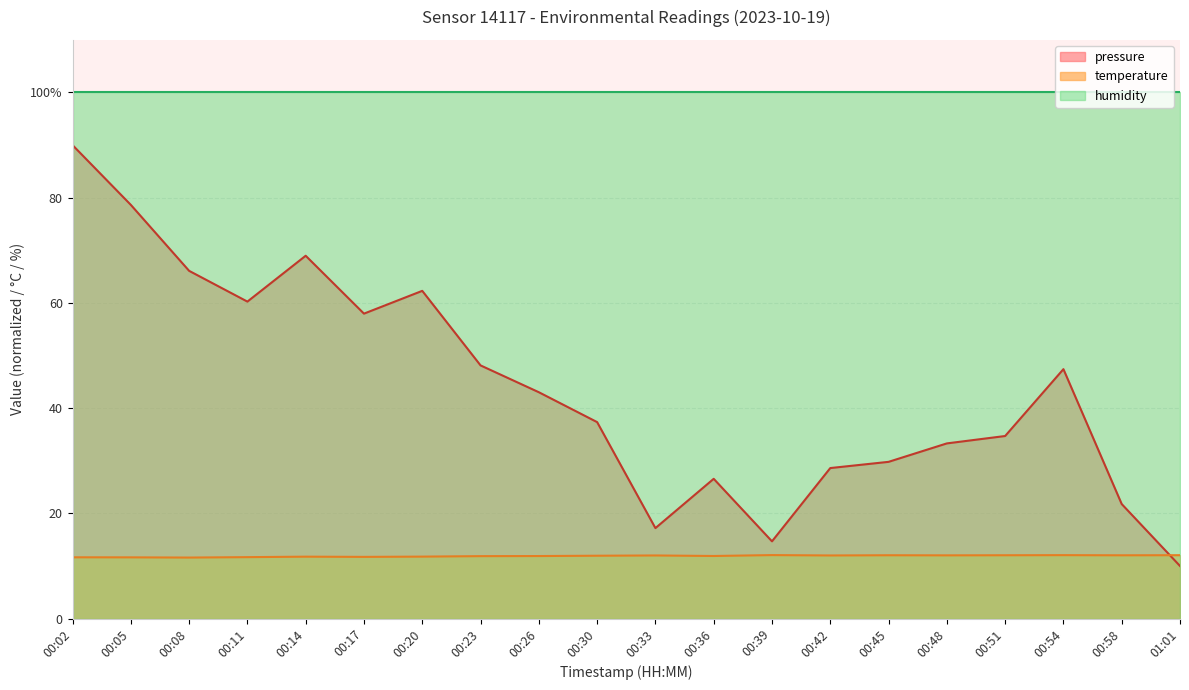

What are all the series names shown in the legend?

pressure, temperature, humidity